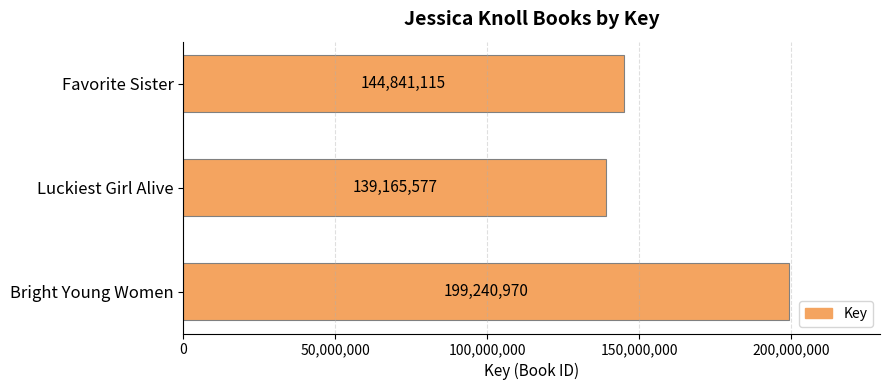

List the labels in order of value, smallest first.

Luckiest Girl Alive, Favorite Sister, Bright Young Women